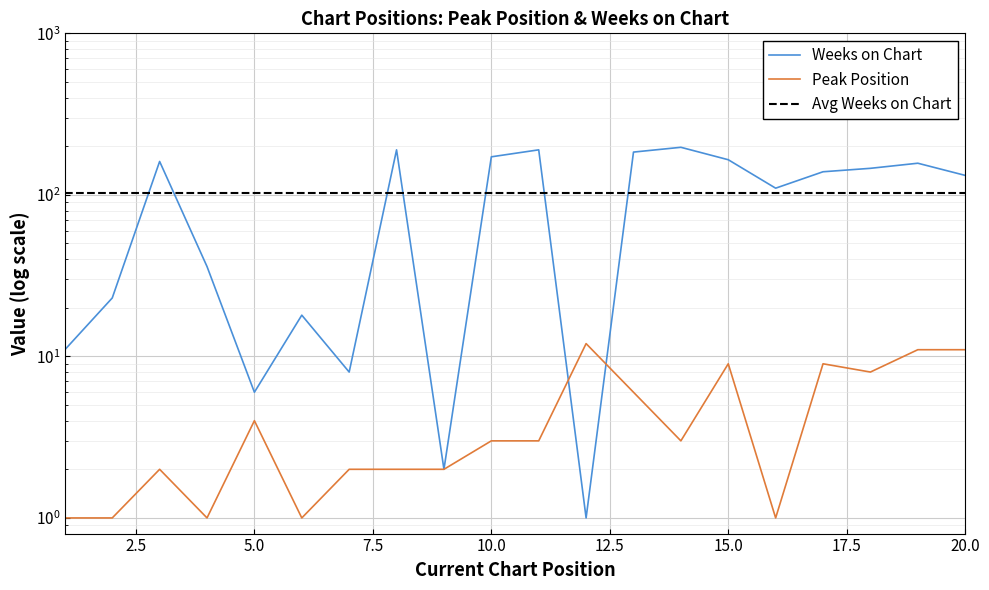

In Weeks on Chart, how many points are lower than both neighbors (excluding endpoints)?

5